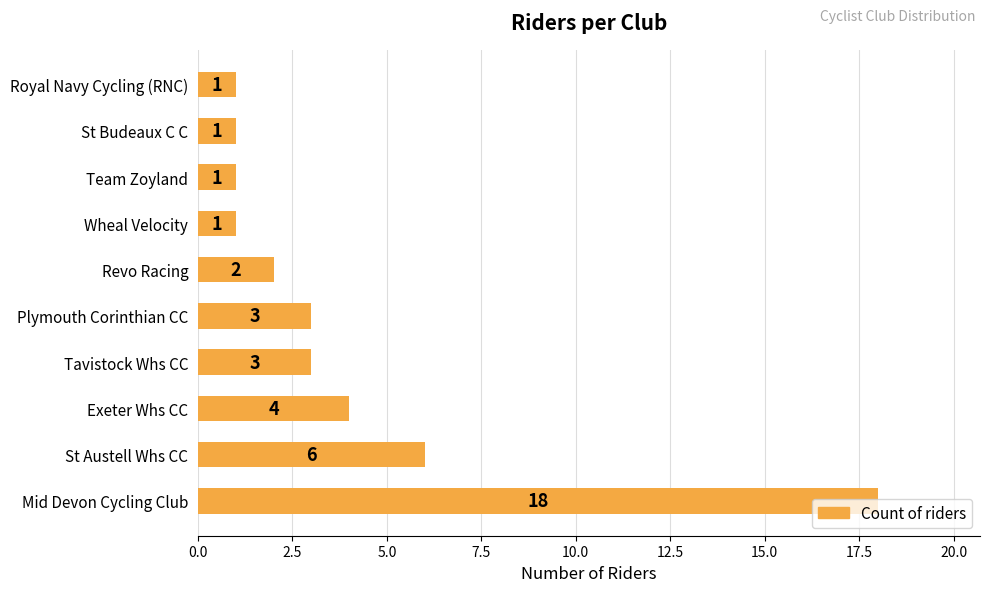

What is the difference between the second highest and second lowest values?

5